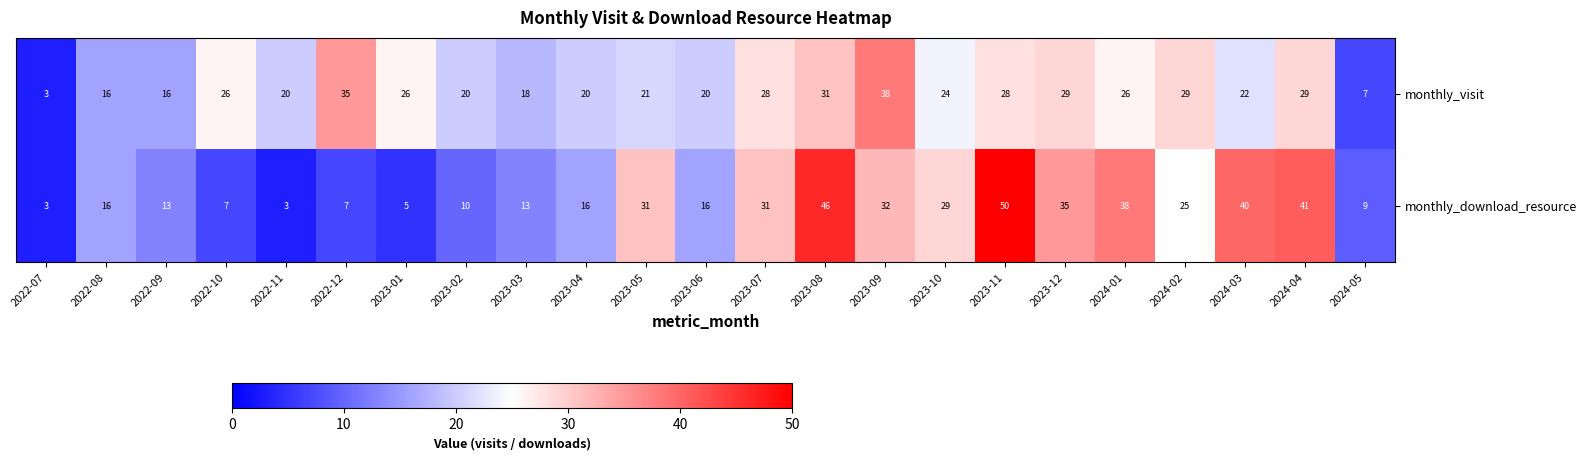

At 2024-02, list the series in order from smallest to largest.

monthly_download_resource, monthly_visit